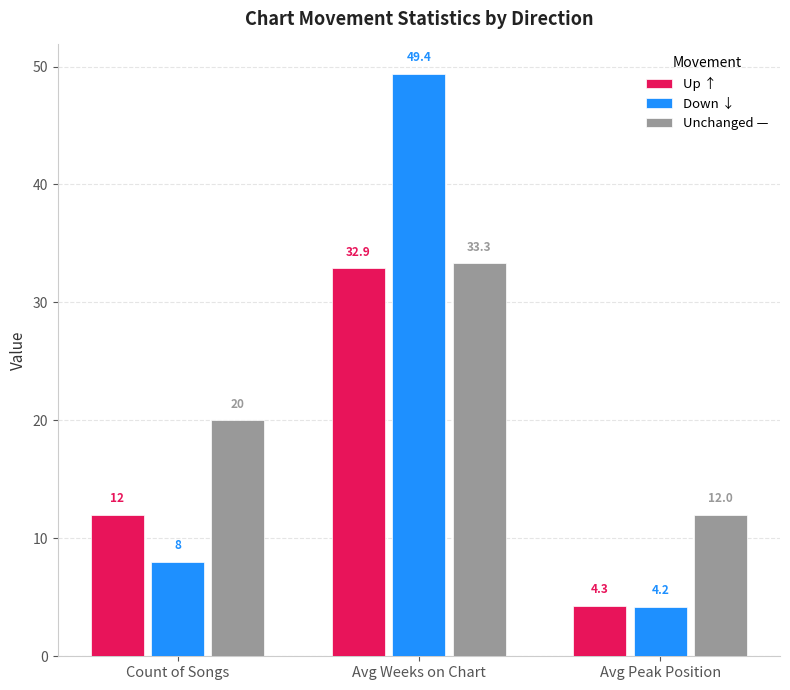

What value does the Down ↓ series have at Count of Songs?

8.0